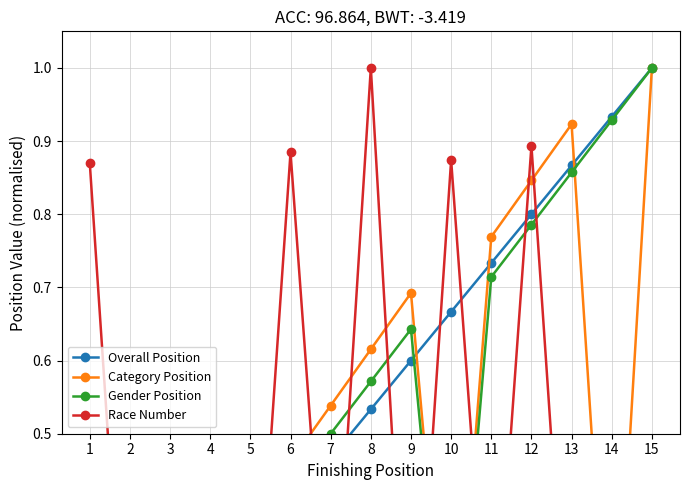

What is the spread (max minus min) of values at 4?

0.2